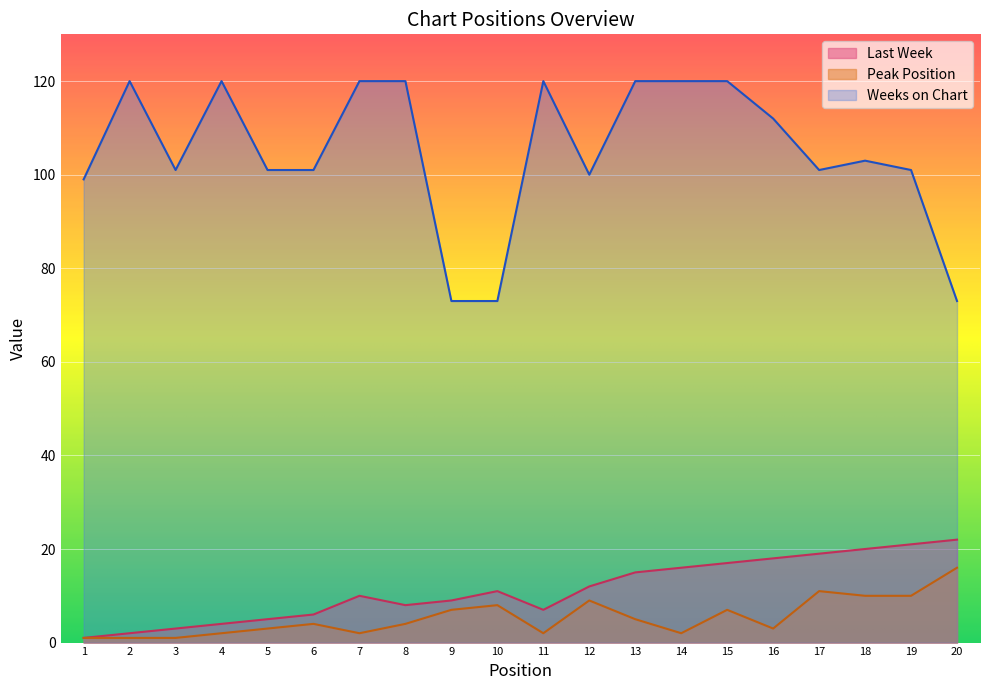

True or false: Last Week and Peak Position intersect in this chart.

False